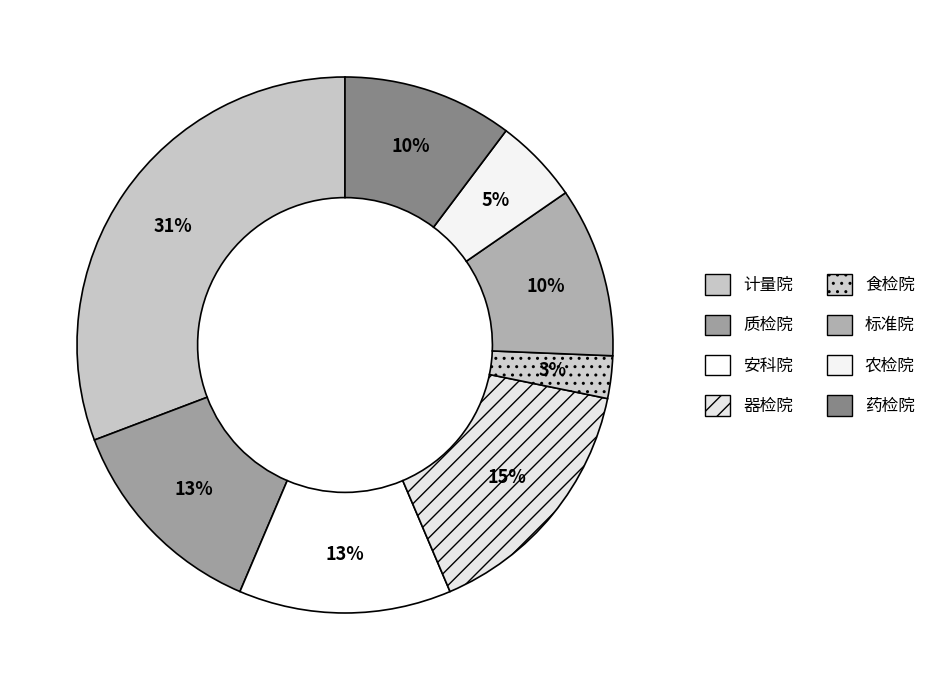

Approximately how many times larger is the value at 安科院 compared to 药检院?

1.2